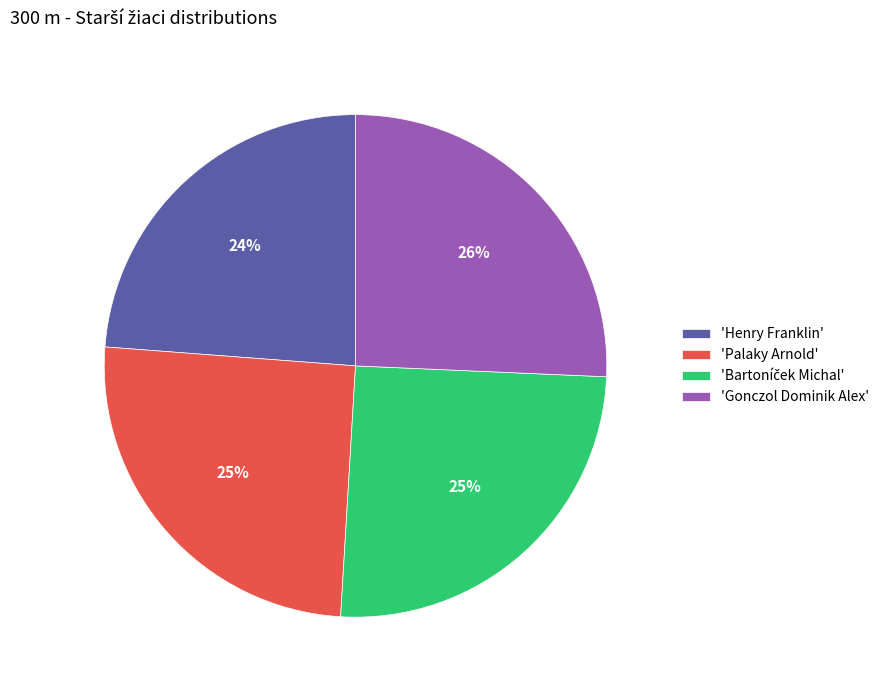

To the nearest percent, what portion does 'Henry Franklin' represent?

24%